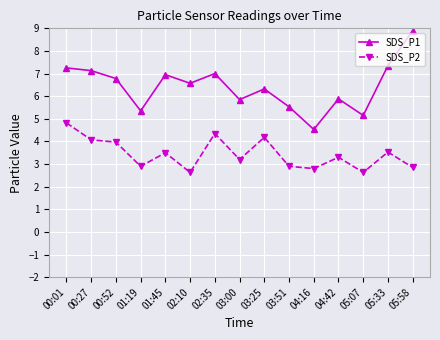

How many lines are shown in the chart?

2